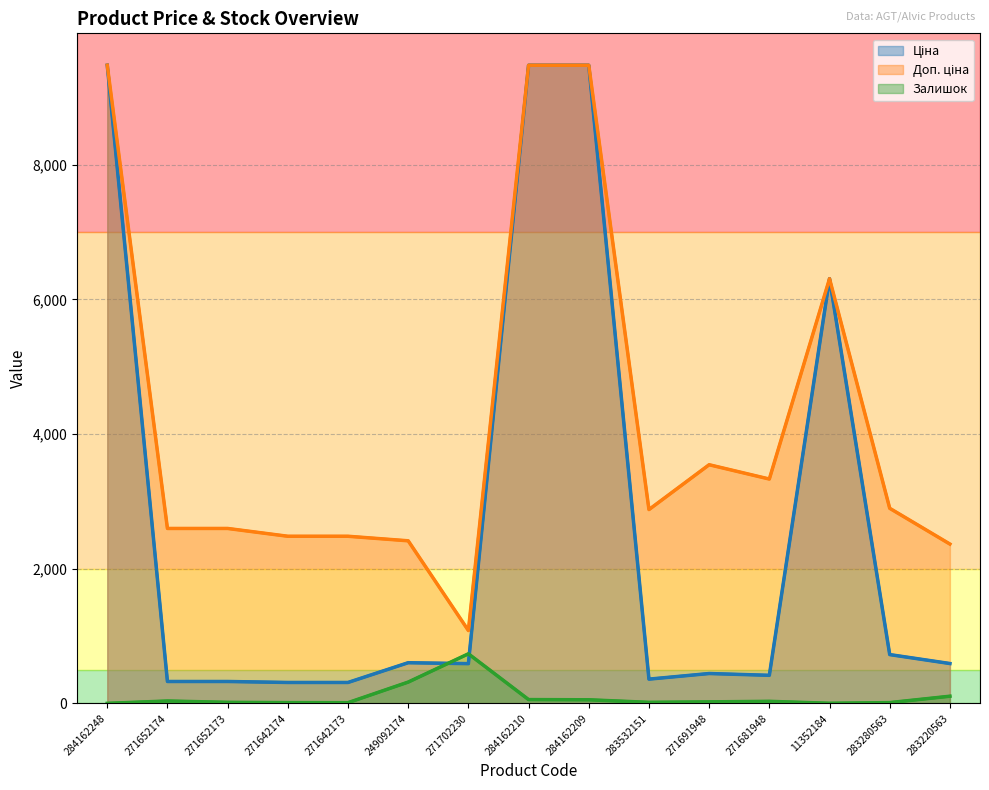

What is the value of the Ціна point at the 8th from the left?

9480.1